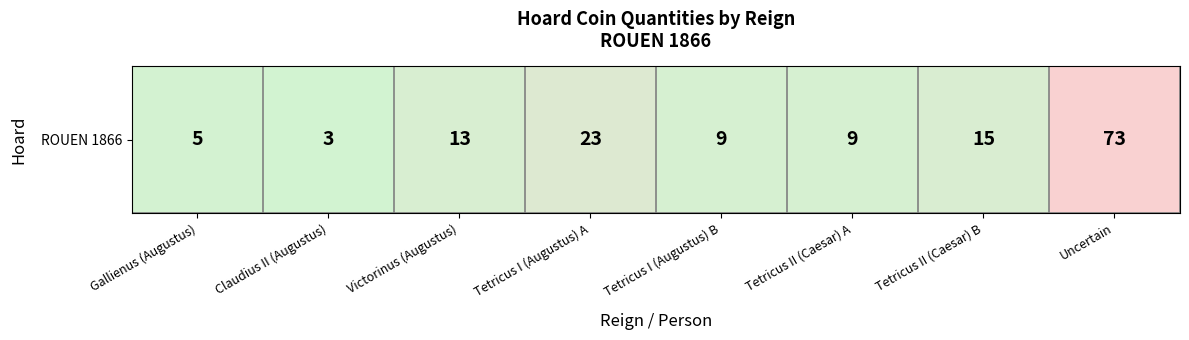

The chart shows a value of 9 at Tetricus II (Caesar) A. True or false?

True